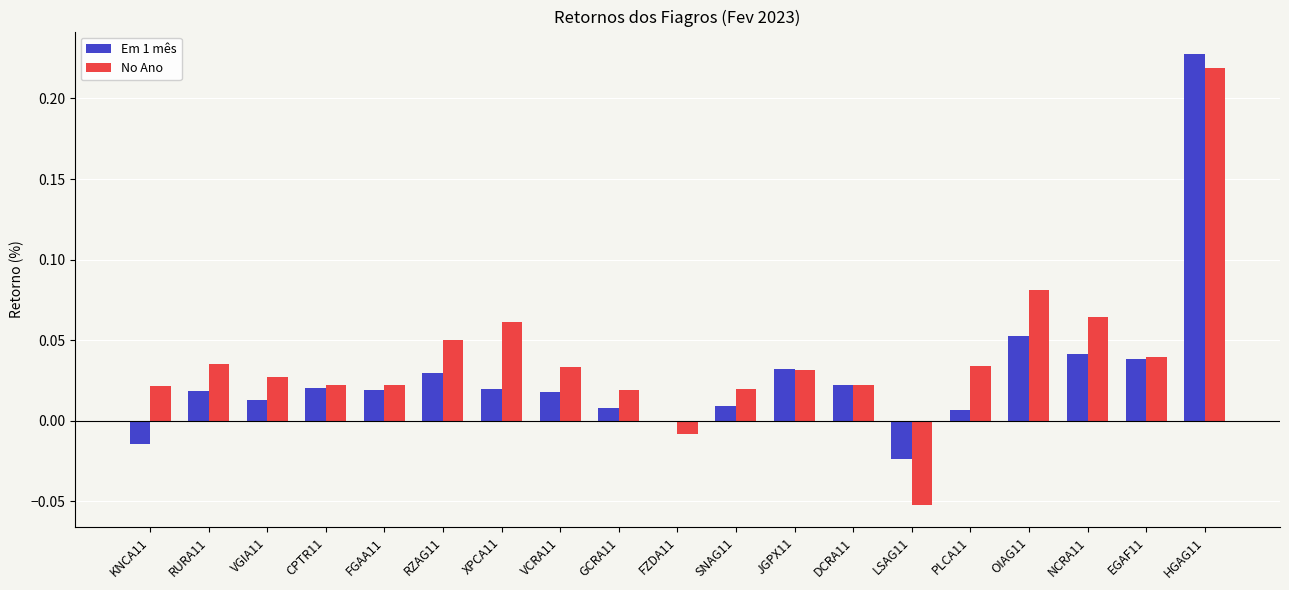

The value of No Ano at DCRA11 is 0.0. True or false?

True